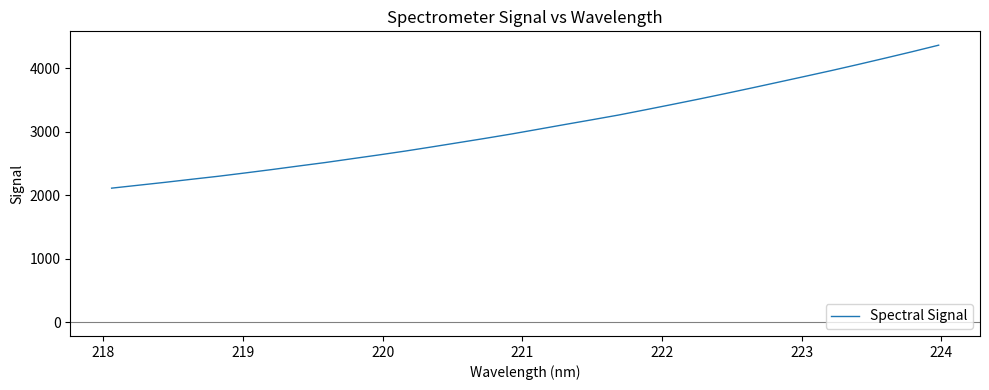

What is the greatest value displayed?

4367.0